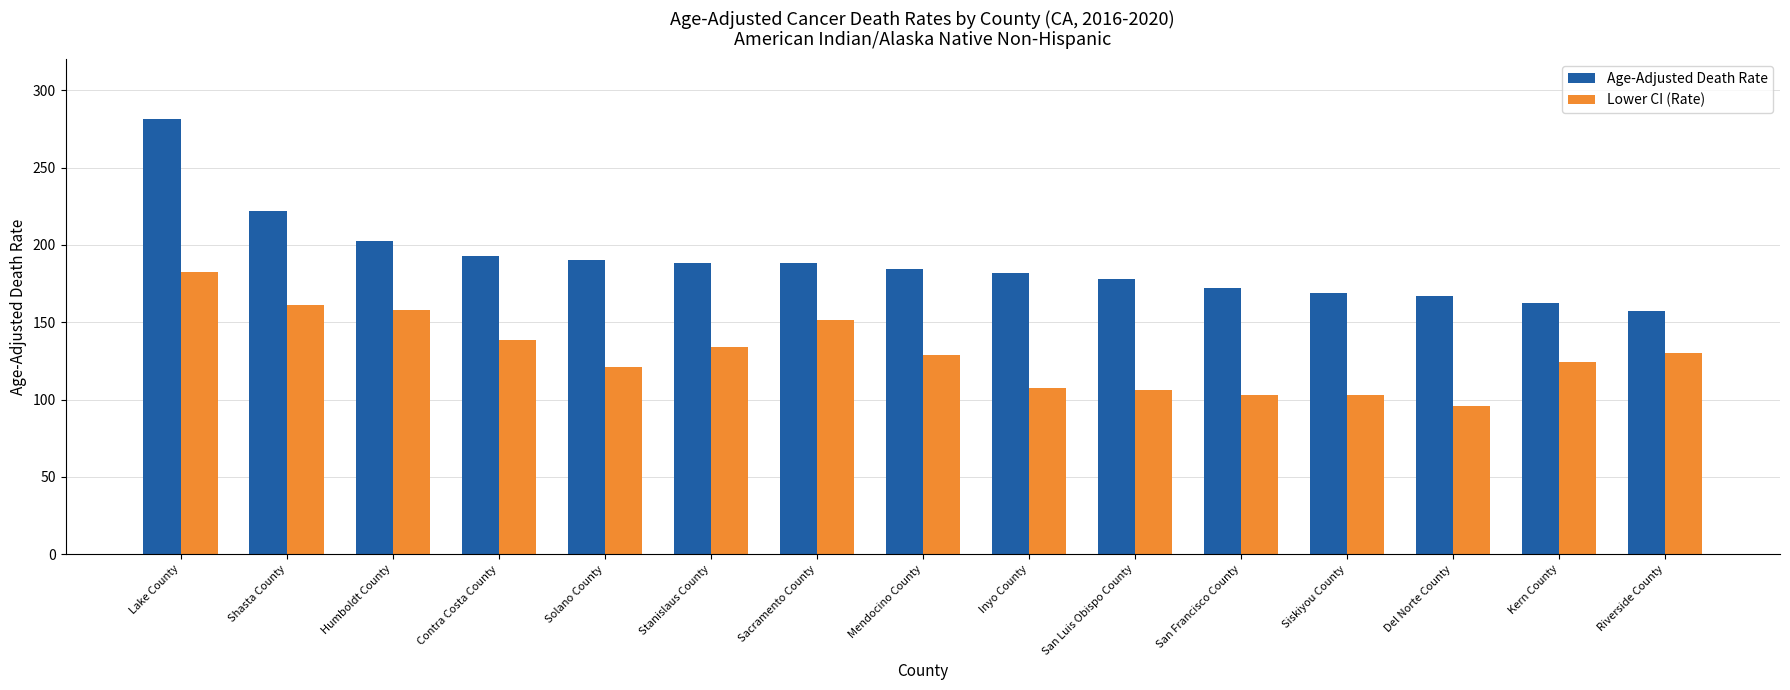

What are all the series names shown in the legend?

Age-Adjusted Death Rate, Lower CI (Rate)